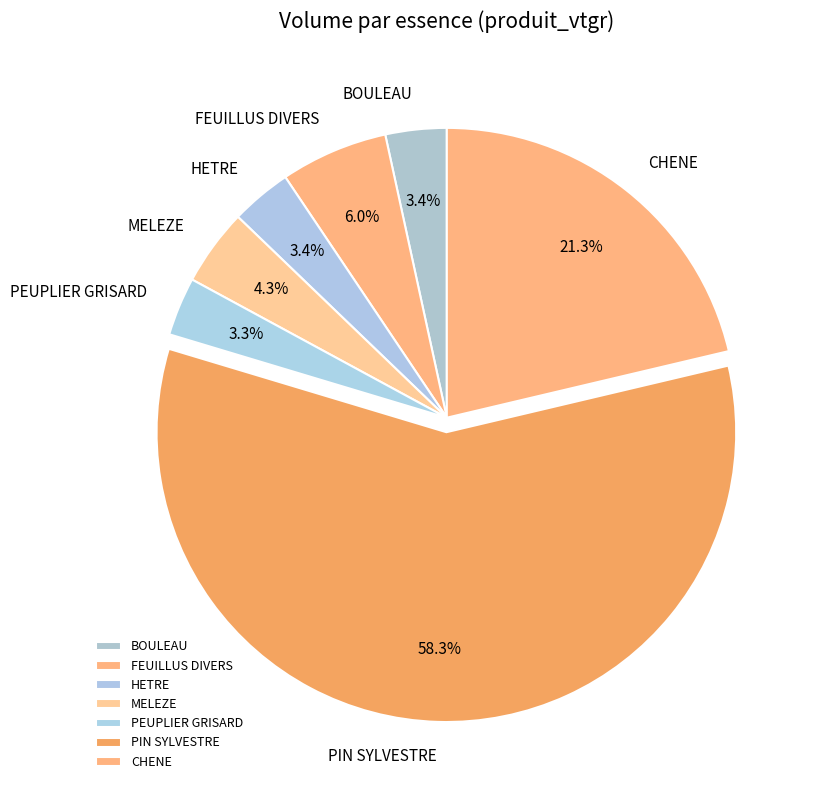

What percentage is the MELEZE slice, to the nearest percent?

4%